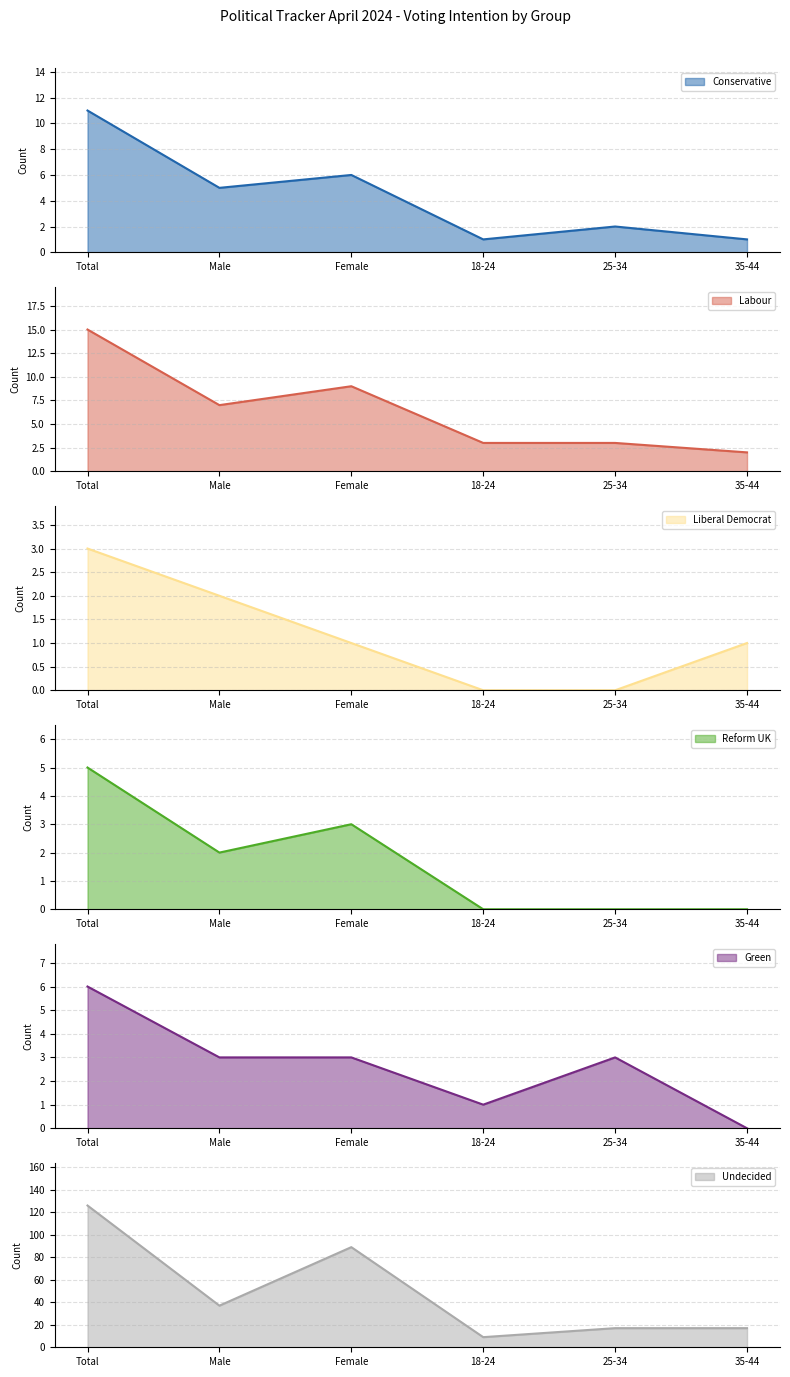

What is the highest value of the Liberal Democrat series?

3